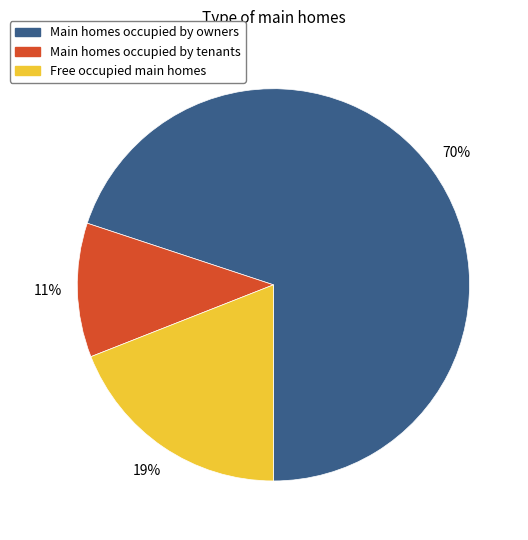

Is it true that Main homes occupied by owners is 60% of the pie?

False